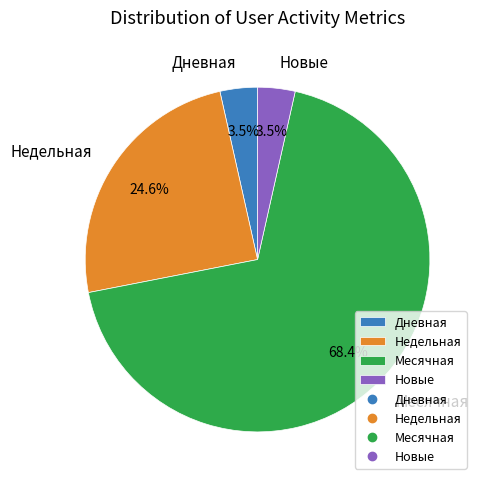

How many segments does this pie chart have?

4